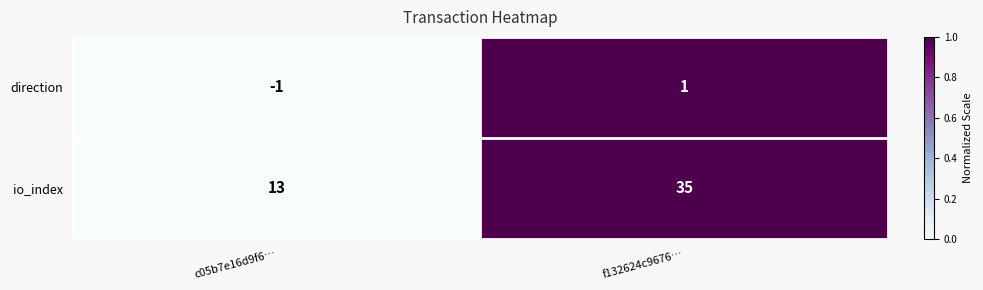

Count the number of categories in the chart.

2